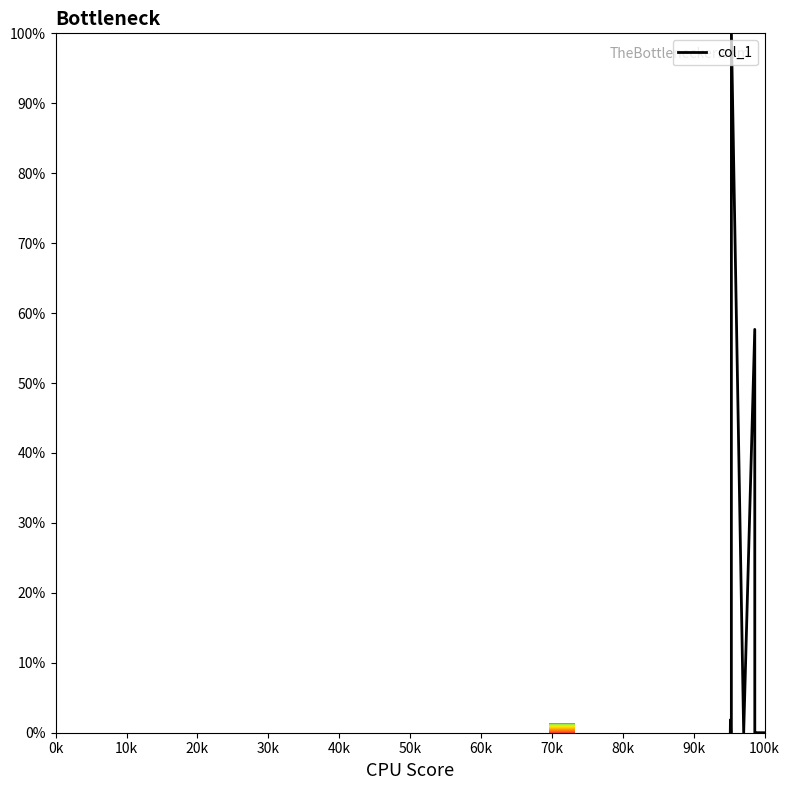

Does the chart have visible grid lines?

No